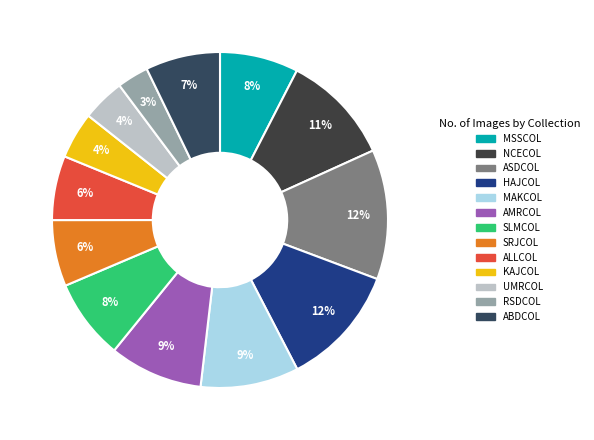

Count the number of slices in the pie.

13